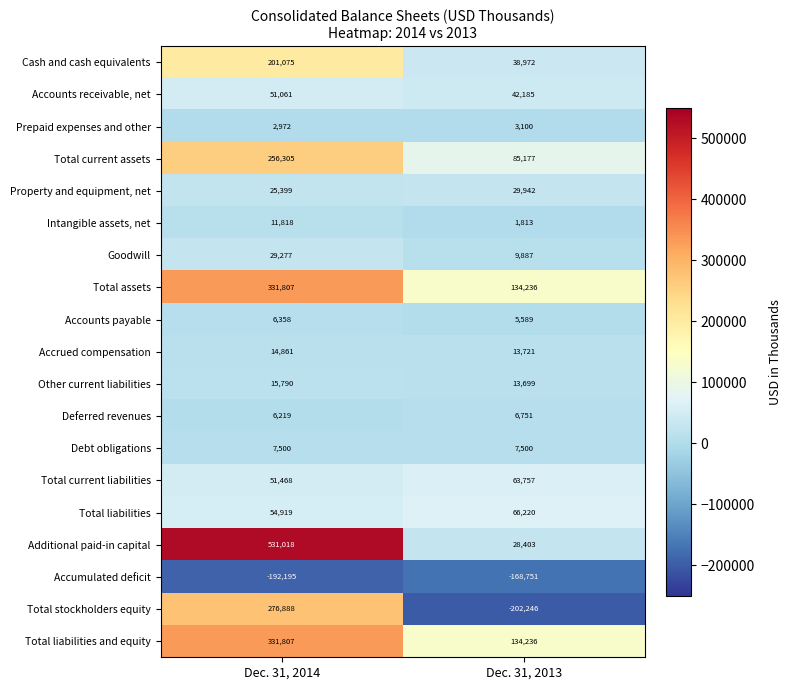

Is it true that Prepaid expenses and other equals 3100 at Dec. 31, 2013?

True